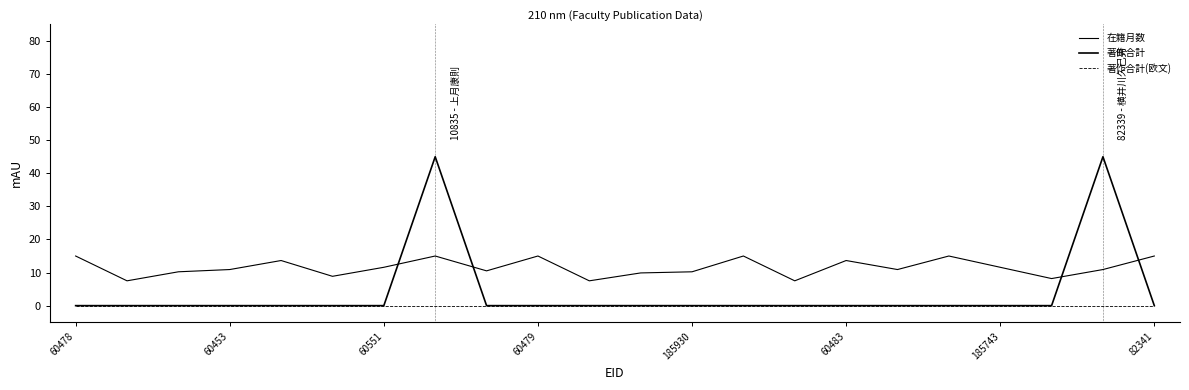

Reading left to right, what are all the values shown in this chart?

在籍月数: 15.0	7.5	10.2	10.9	13.6	8.9	11.6	15.0	10.5	15.0	7.5	9.9	10.2	15.0	7.5	13.6	10.9	15.0	11.6	8.2	10.9	15.0
著作合計: 0.0	0.0	0.0	0.0	0.0	0.0	0.0	45.0	0.0	0.0	0.0	0.0	0.0	0.0	0.0	0.0	0.0	0.0	0.0	0.0	45.0	0.0
著作合計(欧文): 0.0	0.0	0.0	0.0	0.0	0.0	0.0	0.0	0.0	0.0	0.0	0.0	0.0	0.0	0.0	0.0	0.0	0.0	0.0	0.0	0.0	0.0